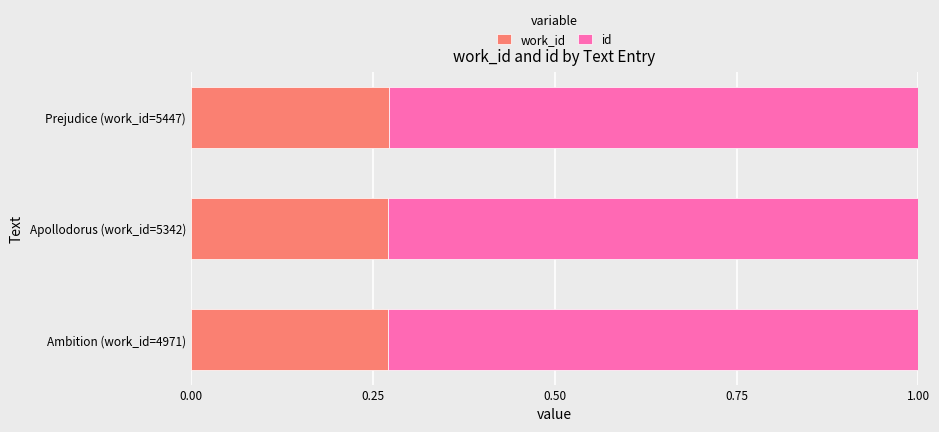

What is the total value across all series at Ambition (work_id=4971)?

1.0